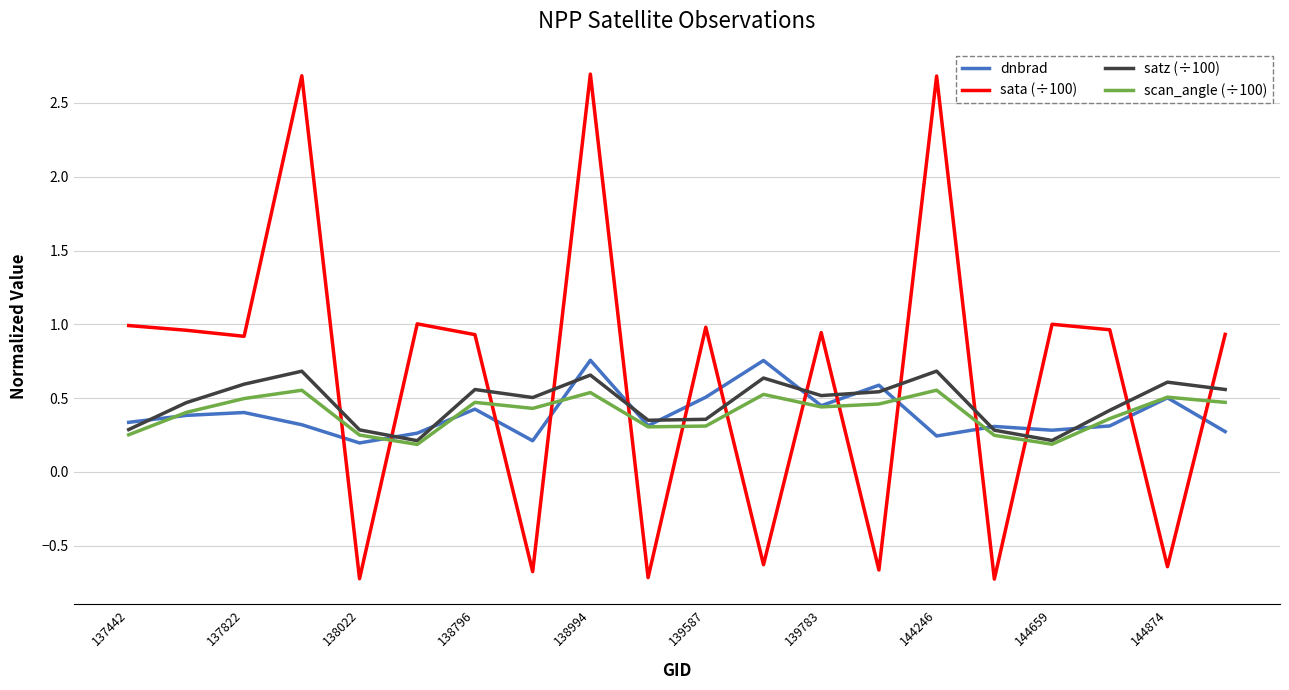

Is this an area chart (filled region under the line)?

No